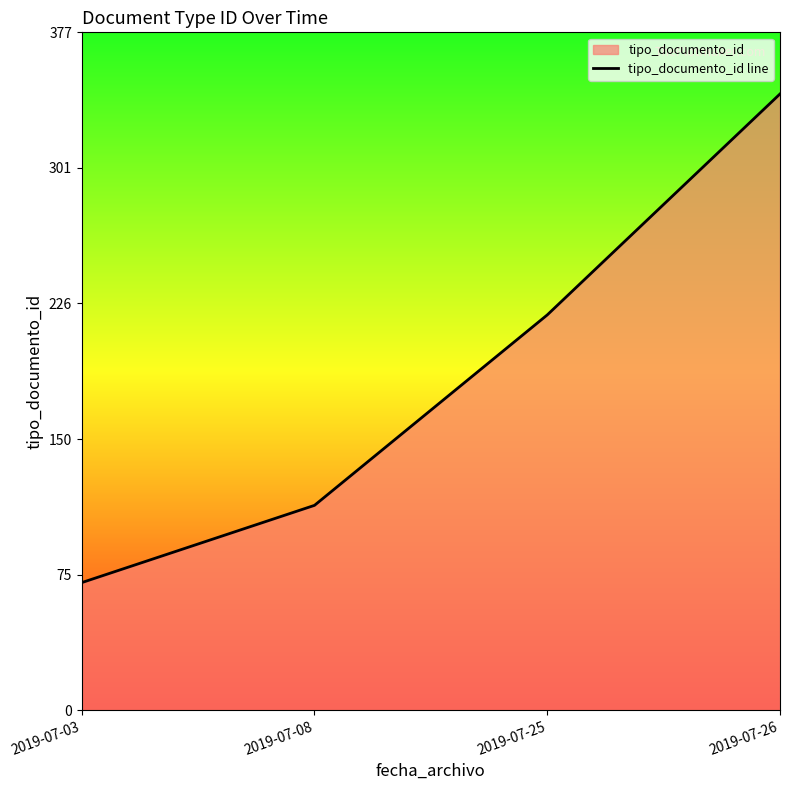

What is the ratio of the value at 2019-07-25 to the value at 2019-07-26?

0.6